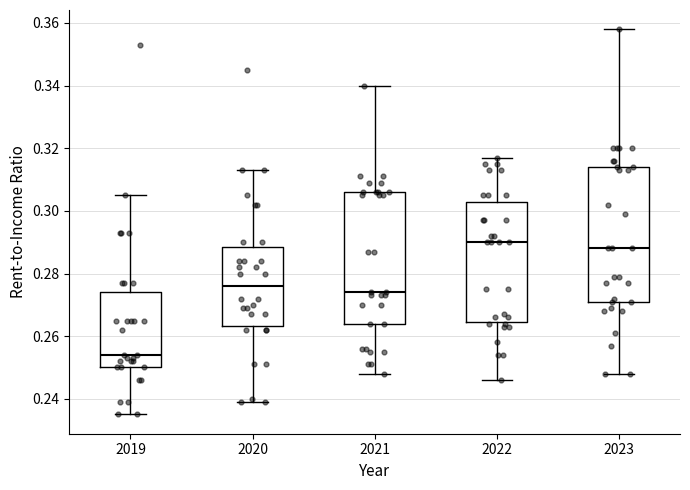

Which box has the highest median line?

2022